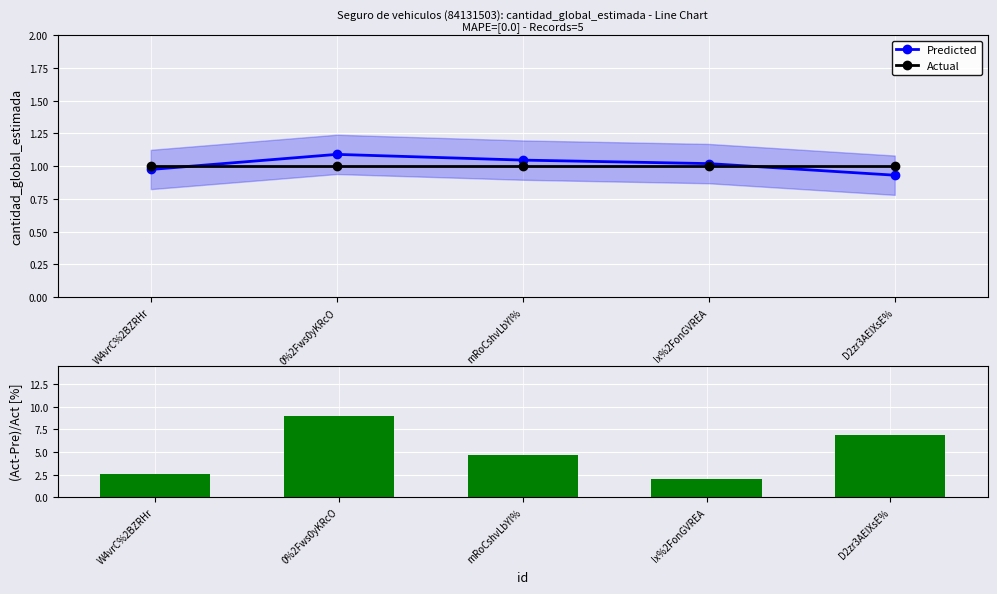

What position from the left is Ix%2FonGVREA?

4